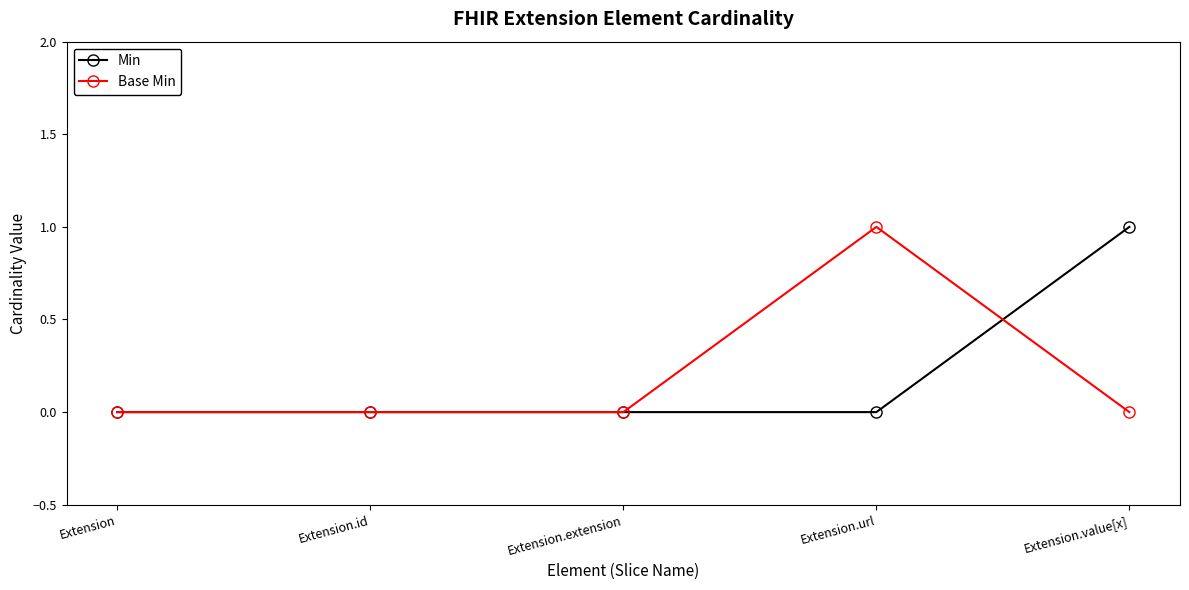

What position from the left is Extension?

1